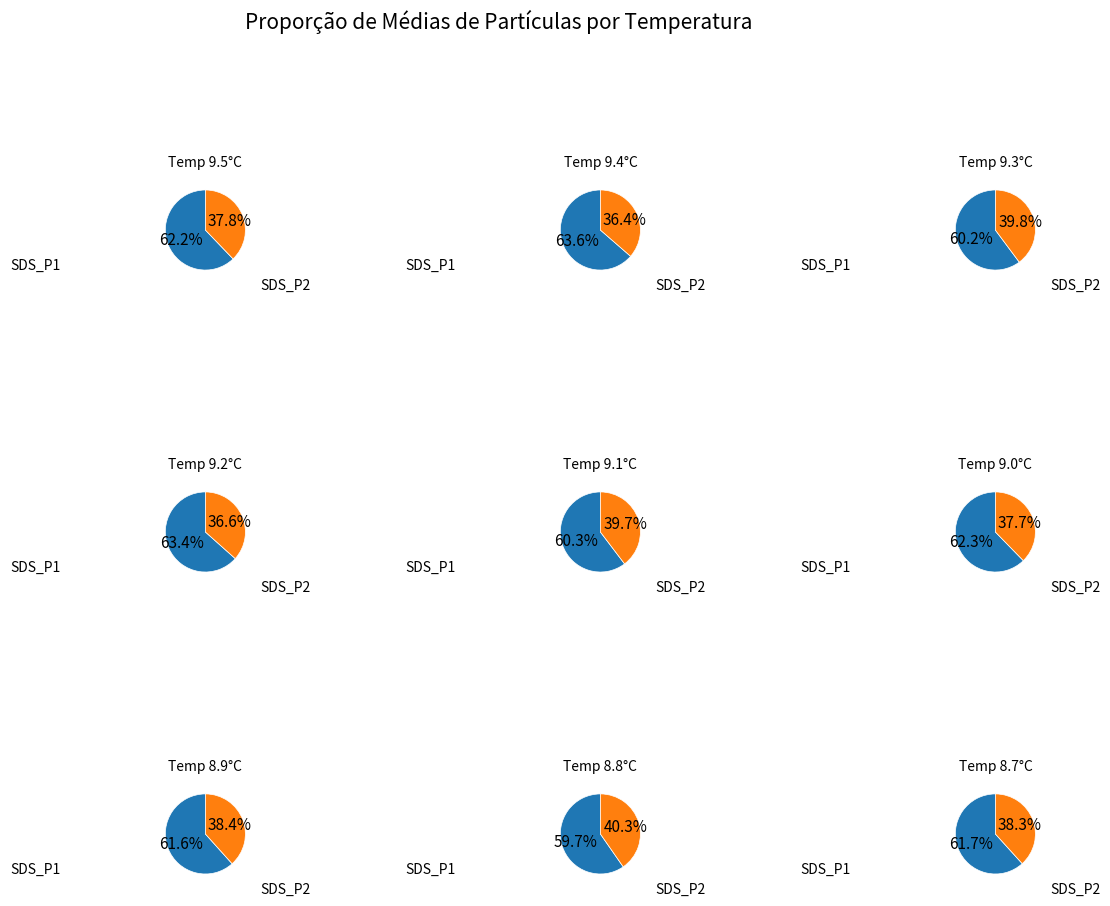

To the nearest percent, what percentage of the pie is SDS_P2?

37%